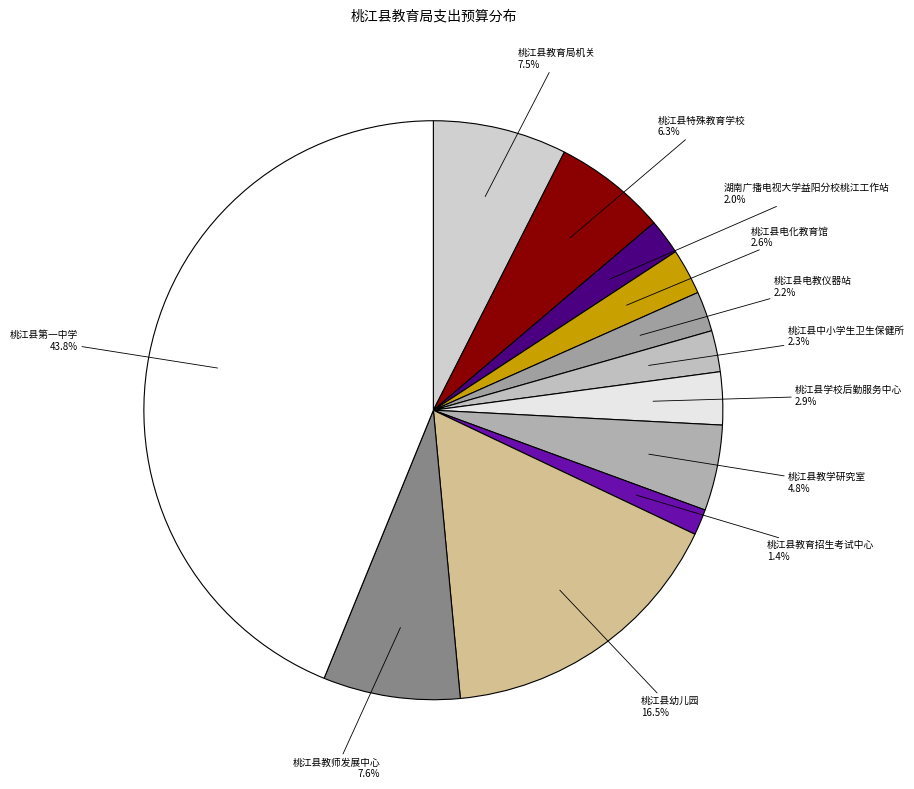

To the nearest percent, what is the difference between the largest and smallest slice percentages?

42%